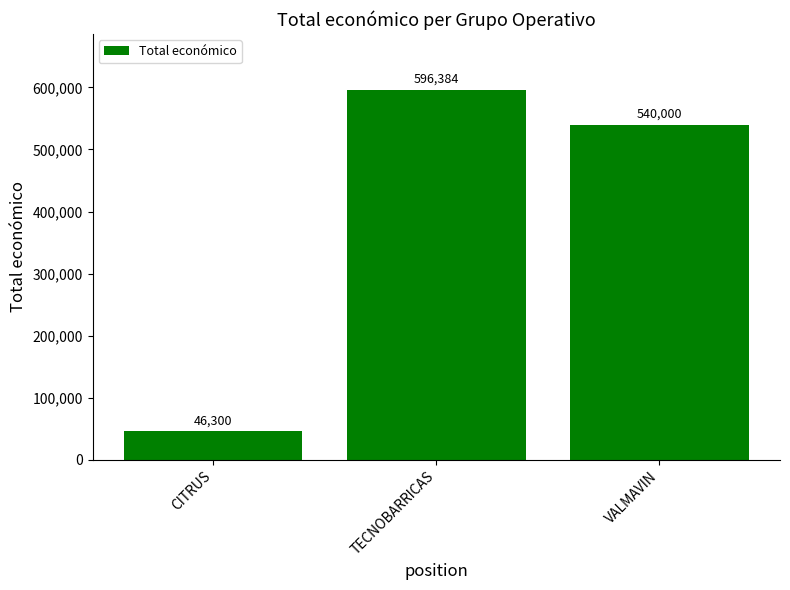

What value does the data have at CITRUS, to the nearest 50?

46300